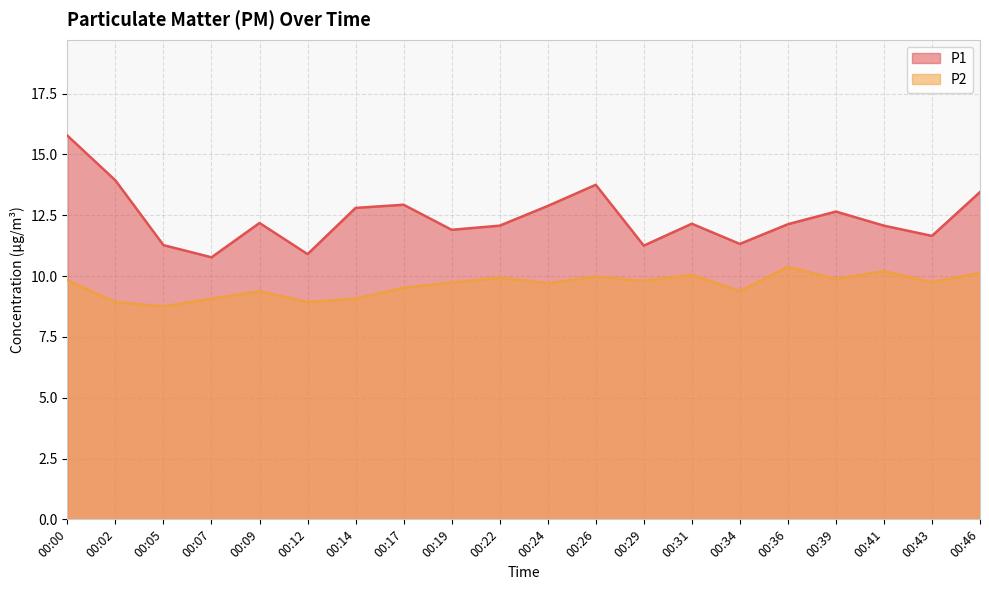

Count the number of categories in the chart.

20